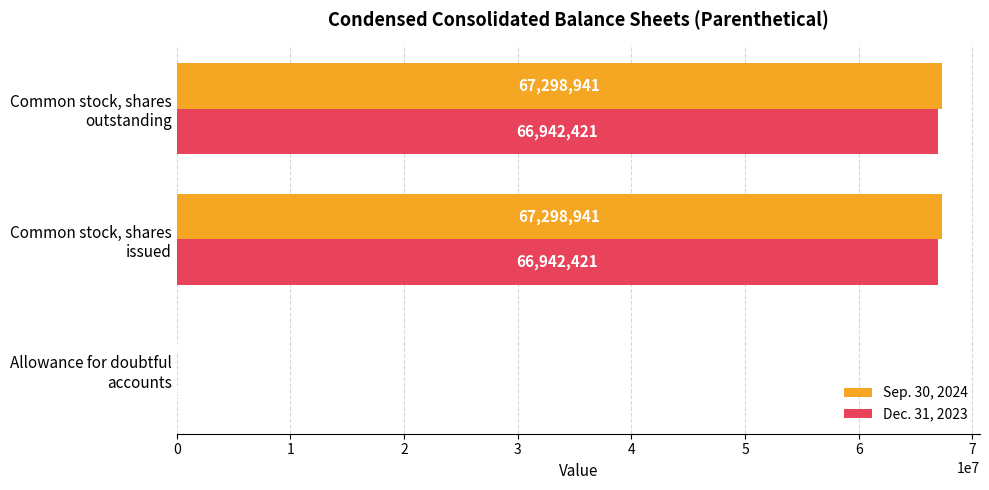

What is the sum of all Dec. 31, 2023 values?

133884848